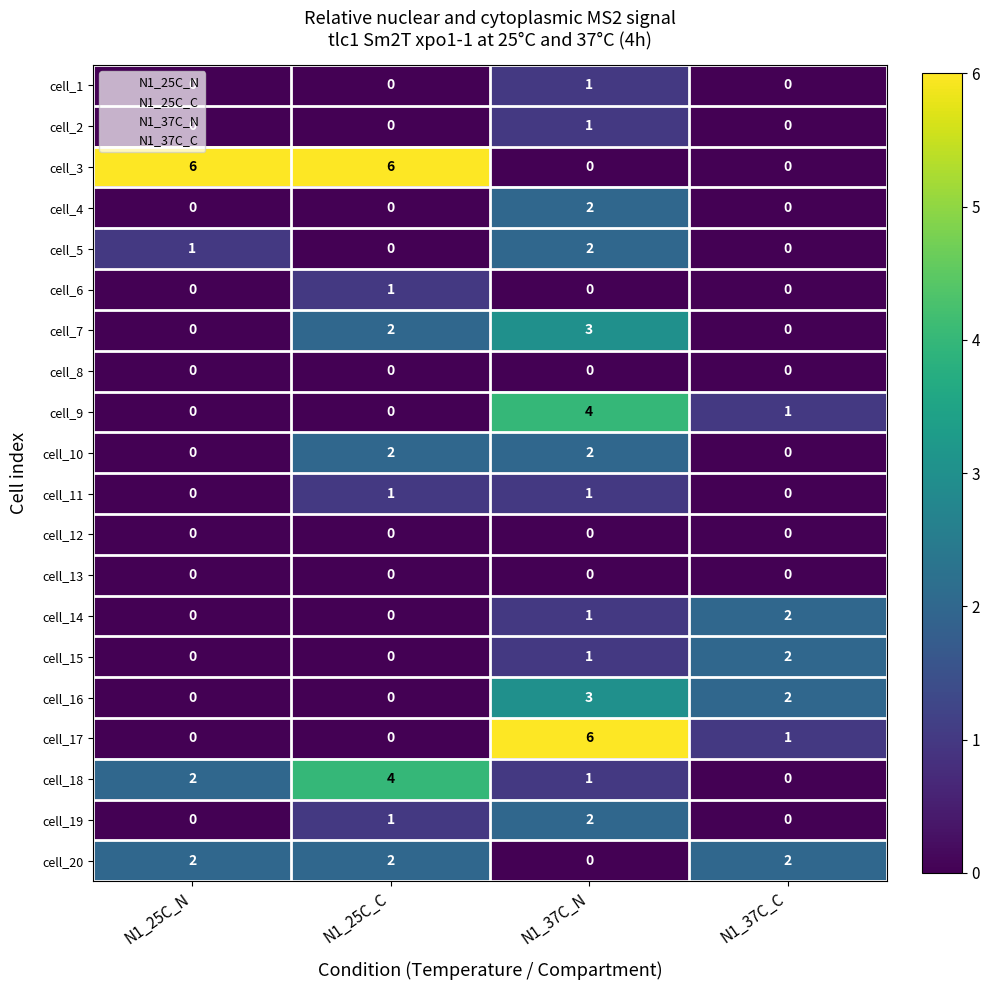

True or false: cell_8 has a value of 0 at N1_25C_C.

True